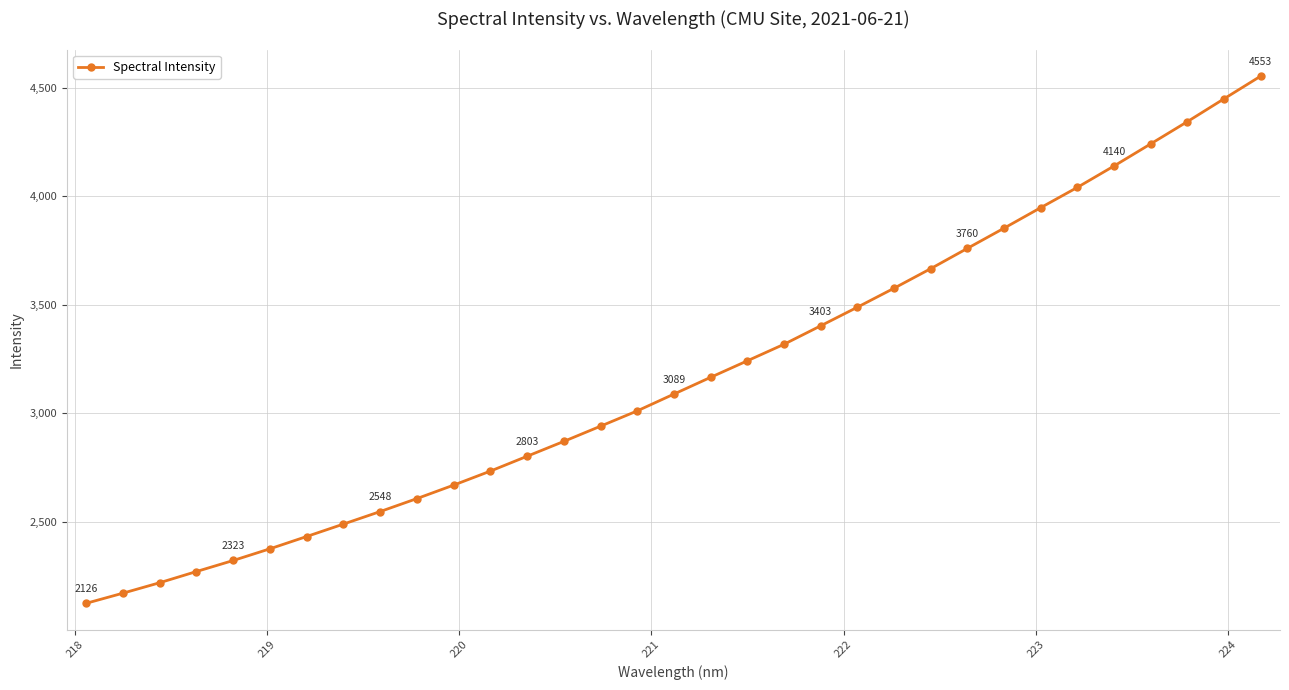

What is the value of the 5th point from the left?

2322.6